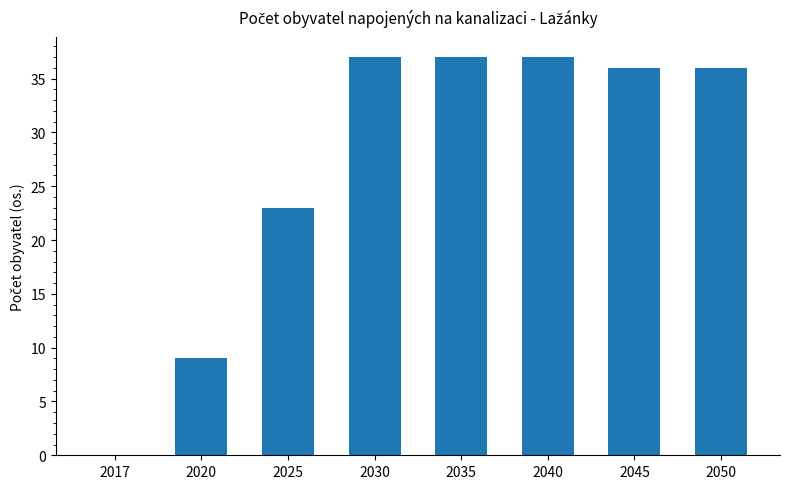

How many series are shown in this chart?

1